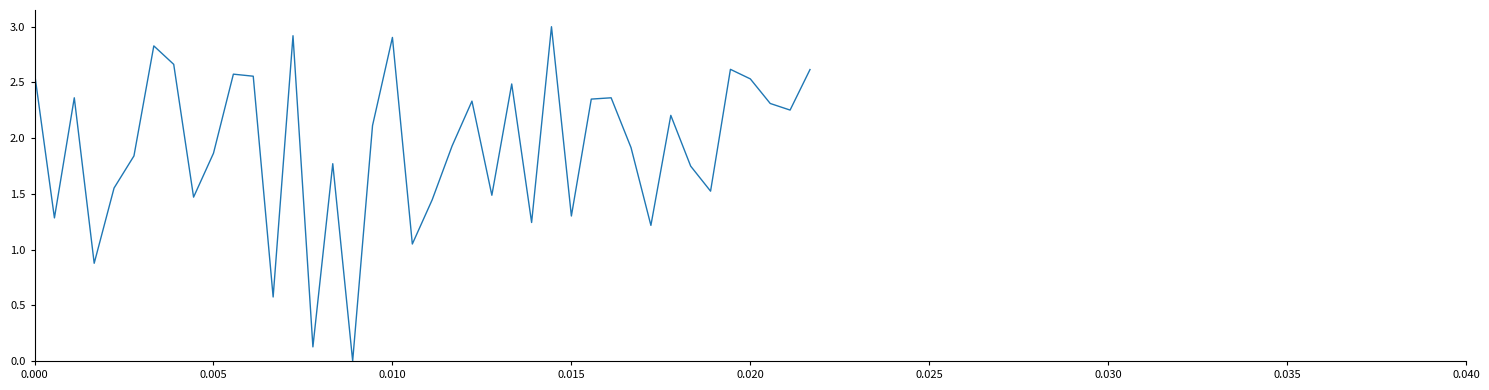

What is the greatest value displayed?

3.0